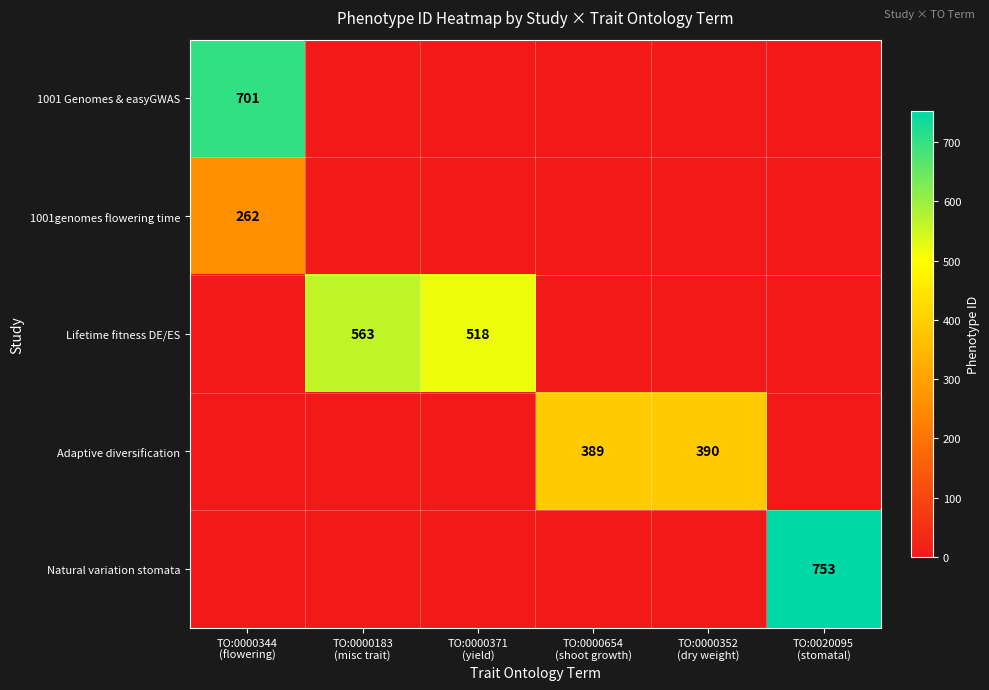

At TO:0000344 (flowering), list the series in order from smallest to largest.

Lifetime fitness DE/ES, Adaptive diversification, Natural variation stomata, 1001genomes flowering time, 1001 Genomes & easyGWAS